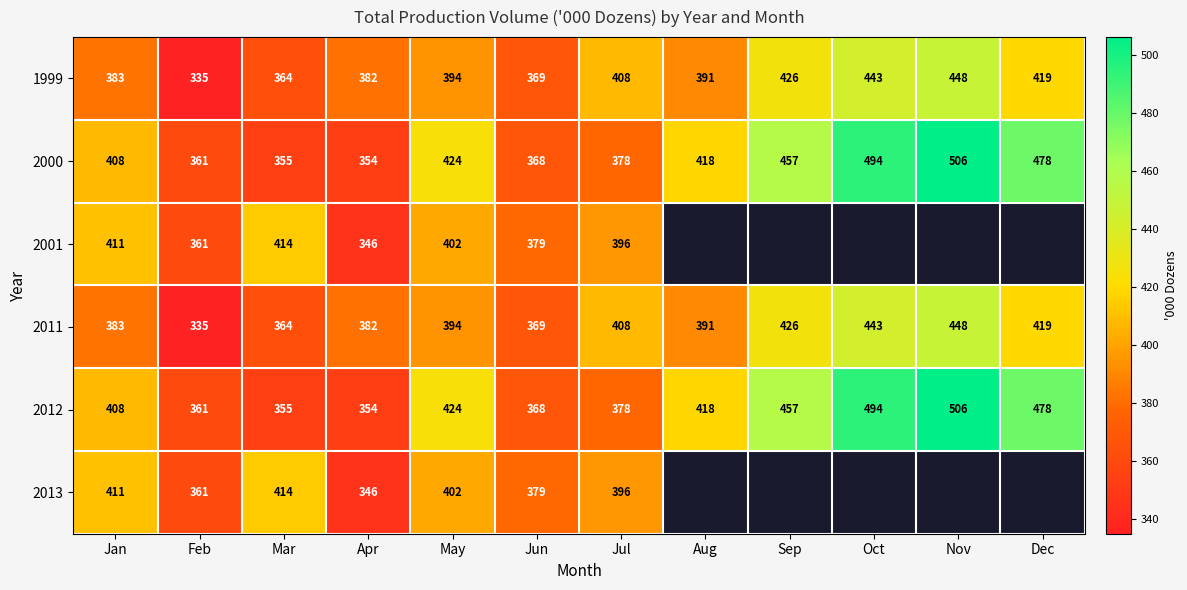

True or false: 2011 has a value of 622.4 at Apr.

False